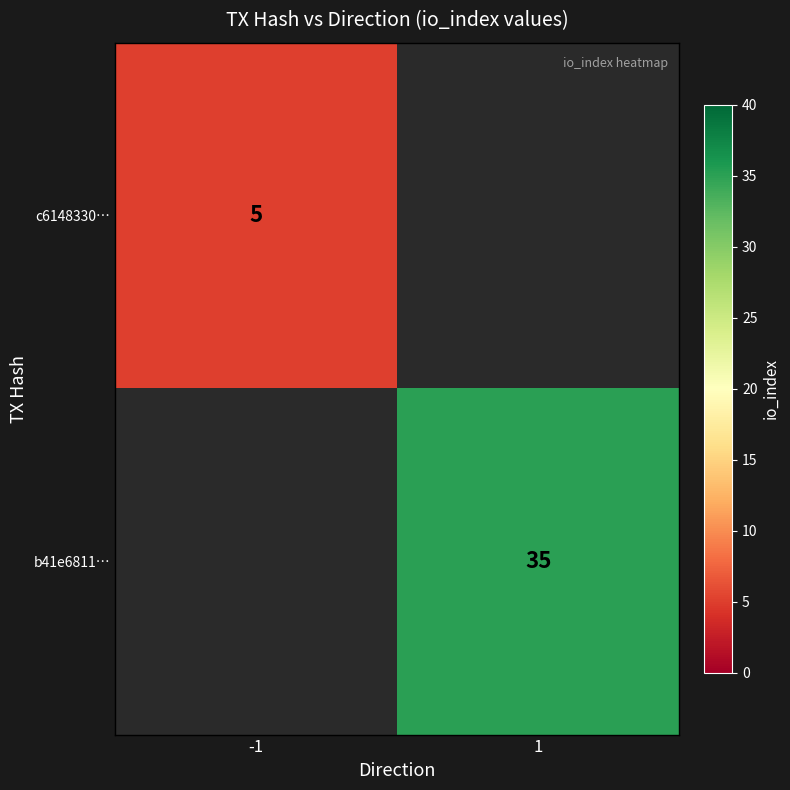

The b41e6811… series shows 35 at 1. True or false?

True